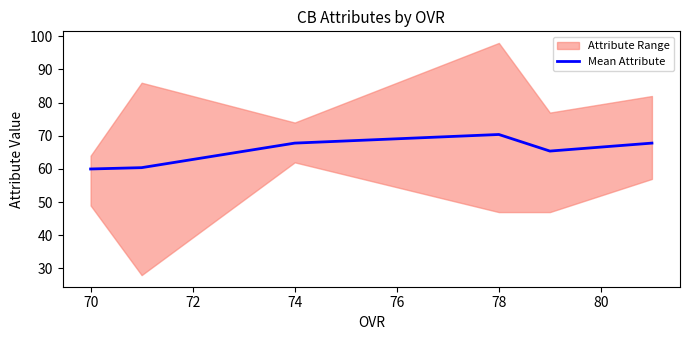

What is the difference between the maximum and second lowest values?

10.0